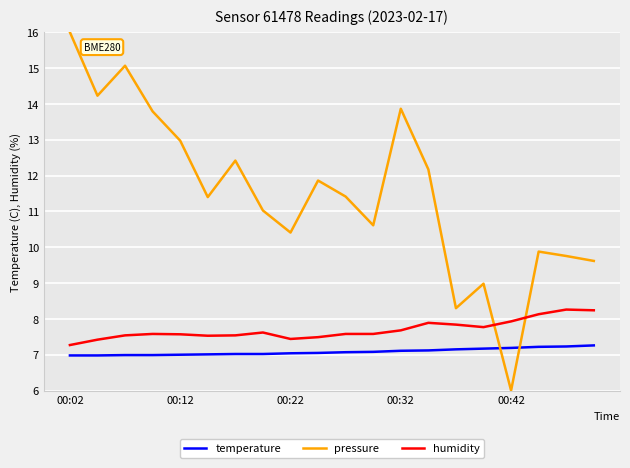

Which series has the largest range (max minus min)?

pressure